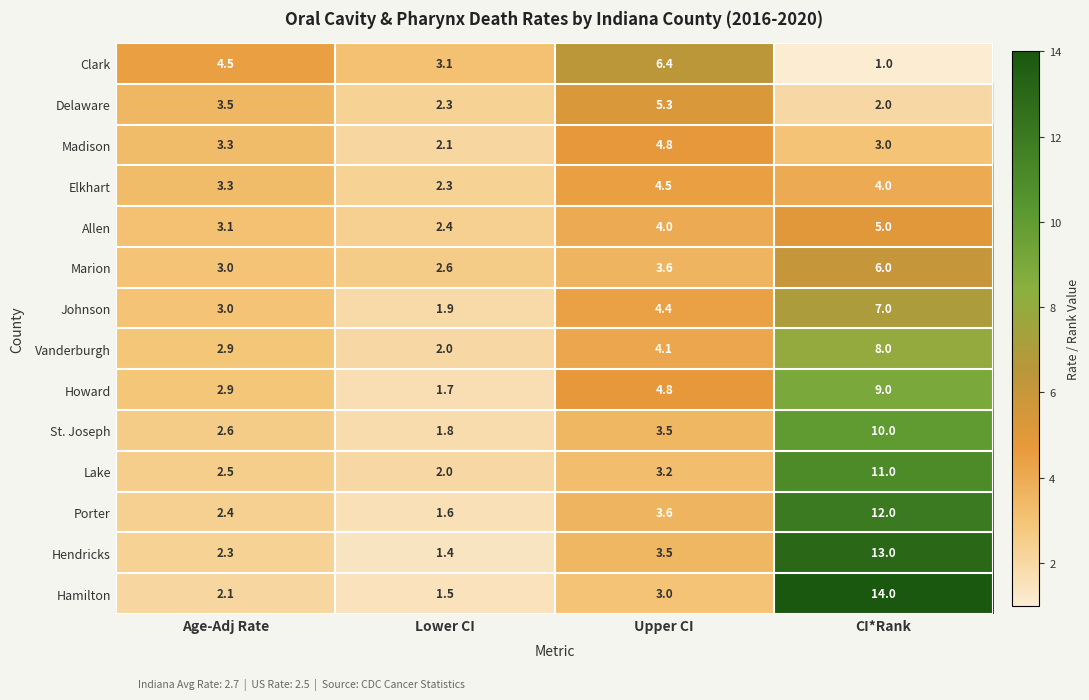

At which category is the sum across all series the highest?

CI*Rank